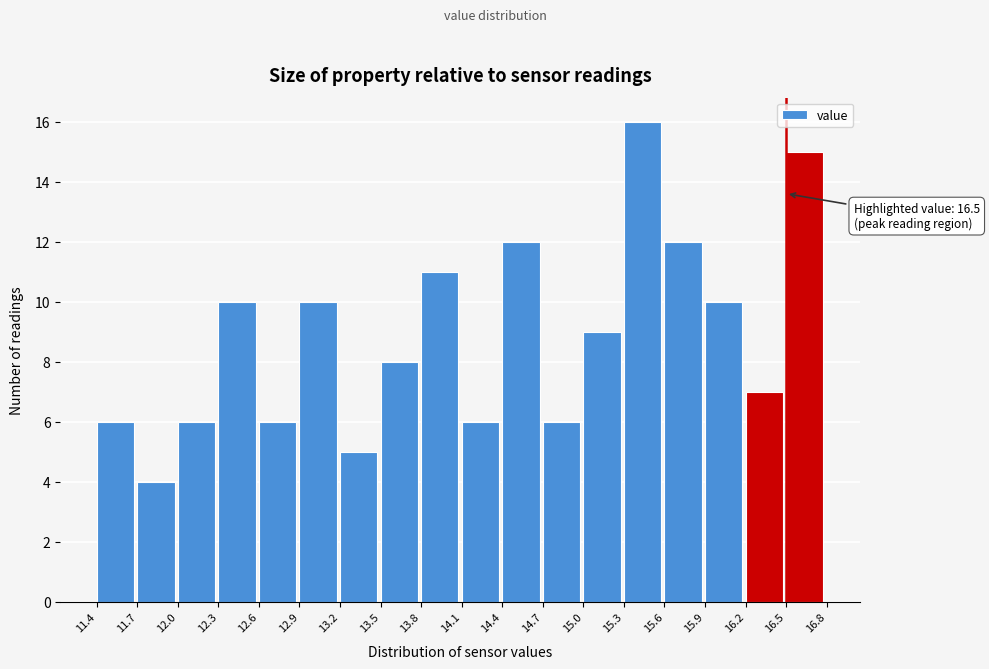

Which range on the x-axis has the tallest bar?

15.3 to 15.6